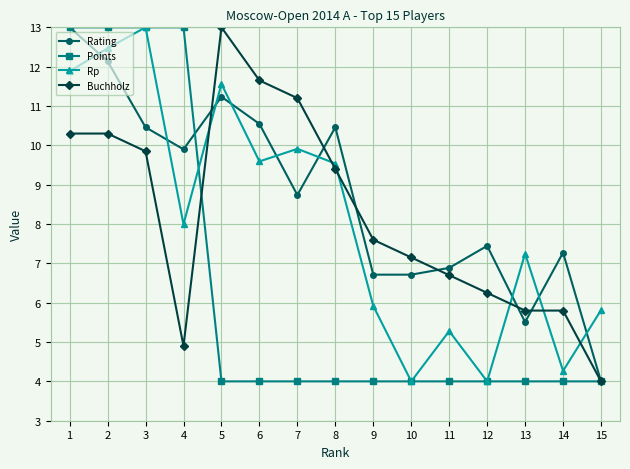

What is the difference between the Rating values at 12 and 1?

5.6